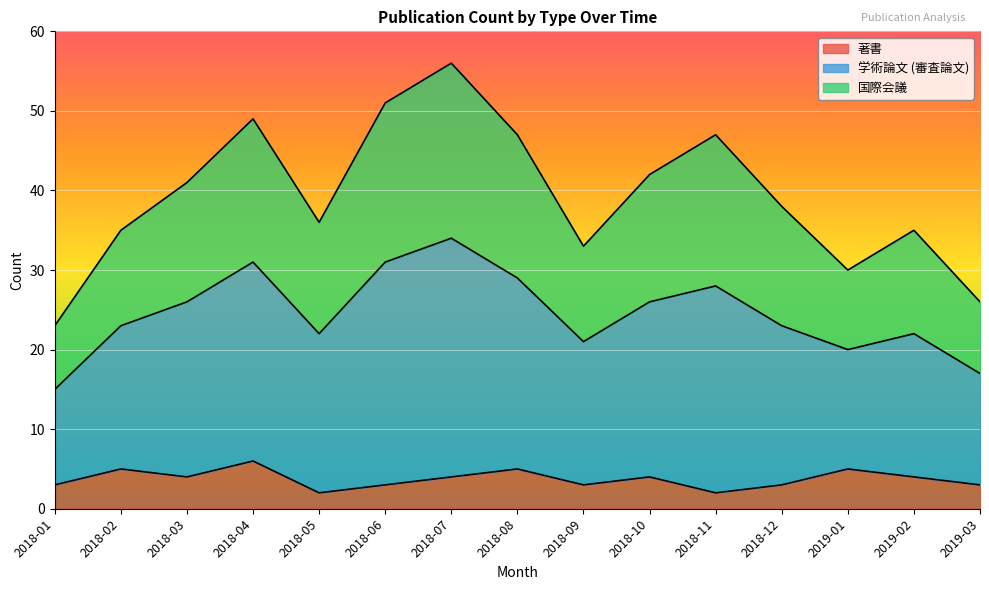

List the labels in order of 著書 value, smallest first.

2018-05, 2018-11, 2018-01, 2018-06, 2018-09, 2018-12, 2019-03, 2018-03, 2018-07, 2018-10, 2019-02, 2018-02, 2018-08, 2019-01, 2018-04